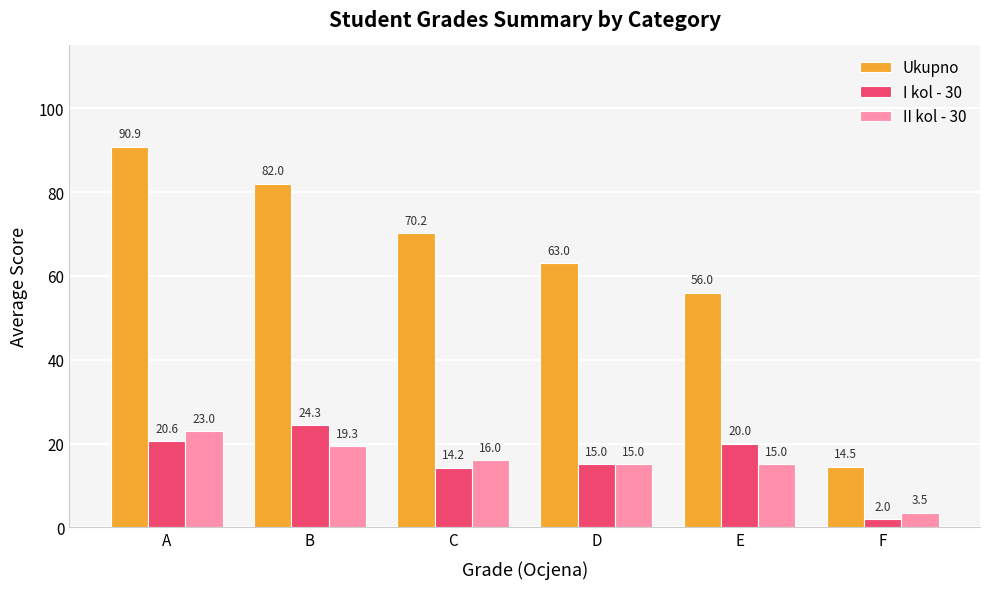

What is the maximum value for I kol - 30?

24.3